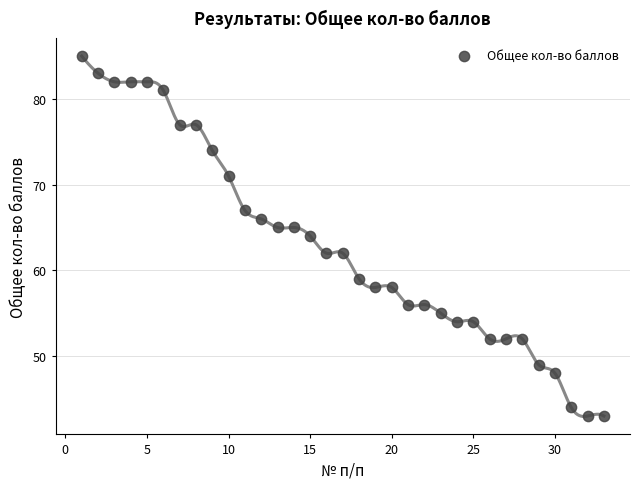

What is the range of X values (max minus min)?

32